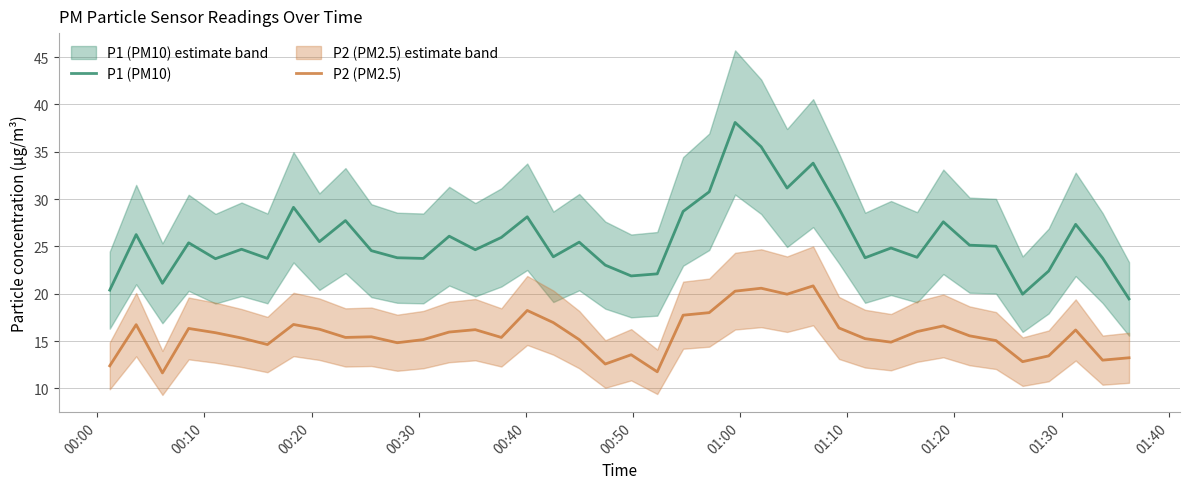

True or false: P2 (PM2.5) and P1 (PM10) intersect in this chart.

False